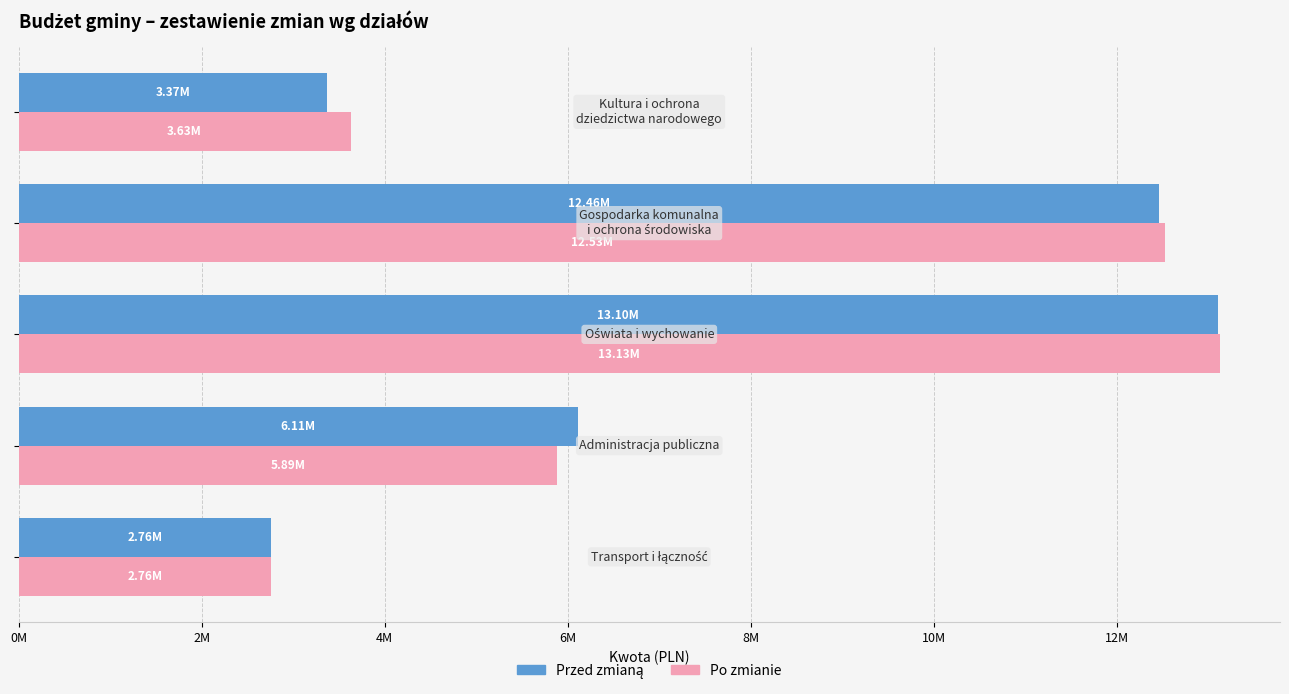

Reading left to right, transcribe all the data shown in this chart.

Przed zmianą: 0M=2763208.4	2M=6113879.9	4M=13101866.0	6M=12459816.0	8M=3373960.3
Po zmianie: 0M=2763208.4	2M=5887684.9	4M=13127788.0	6M=12531156.0	8M=3629753.3